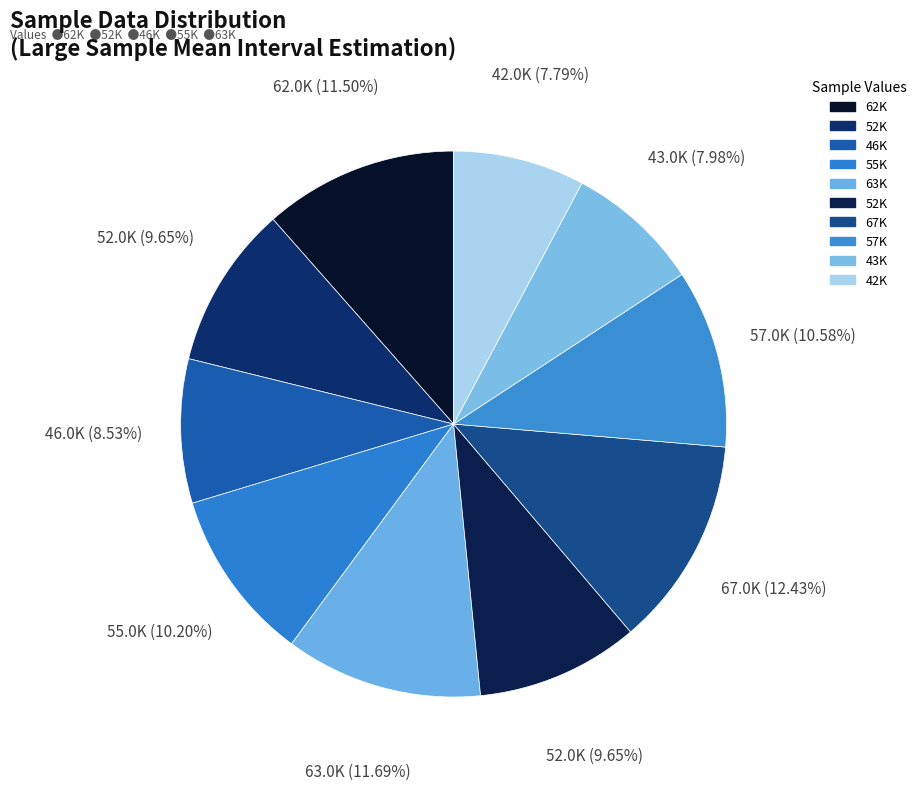

How many slices are in this pie chart?

10